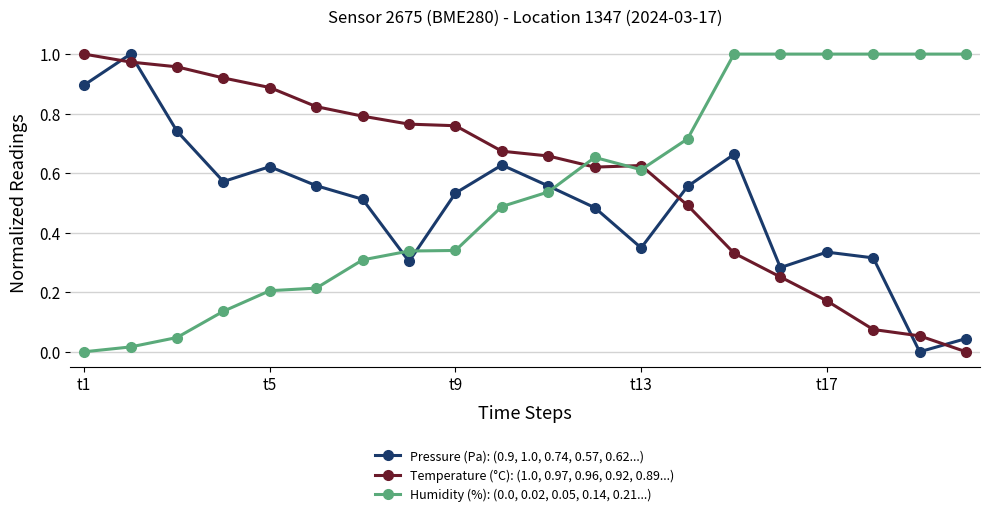

How many positive values does the Humidity (%): (0.0, 0.02, 0.05, 0.14, 0.21...) series have?

19